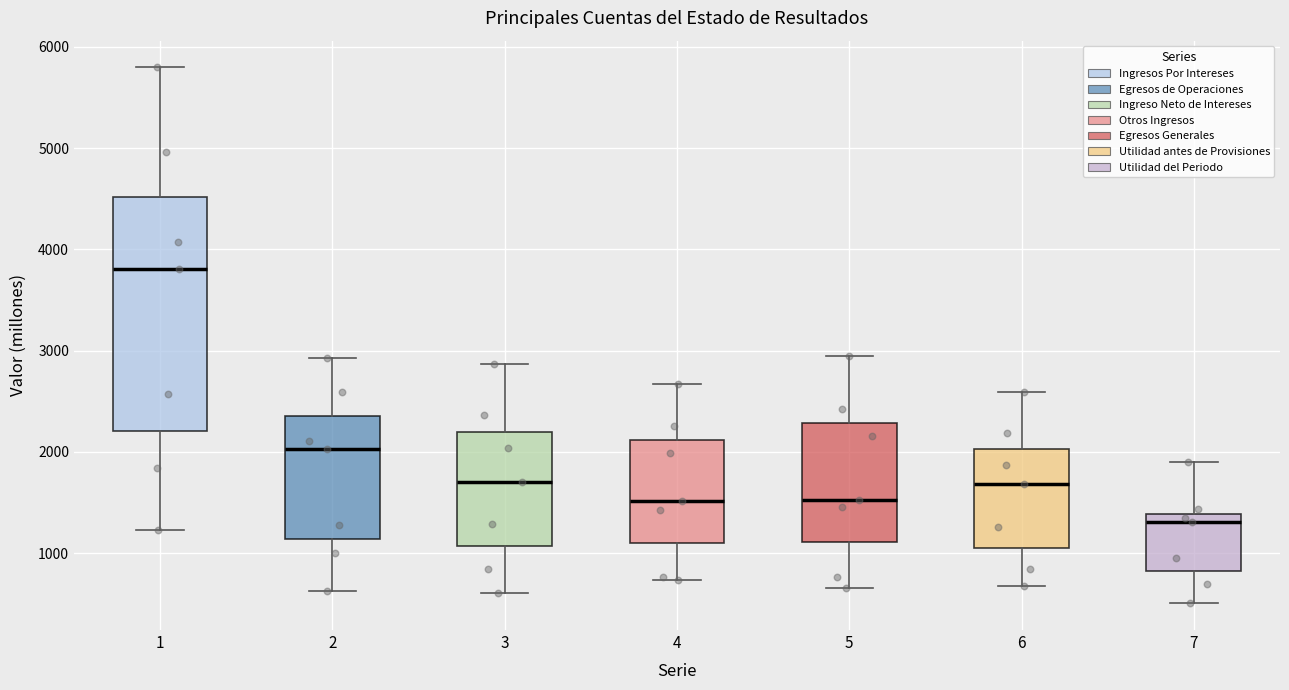

Reading left to right, transcribe this box plot: for each box, give where its median line is, the range the box spans, and where its two whiskers end, as read against the y-axis. The values are not printed on the chart, so give them approximately, as read against the axis.

1: median 3800, box 2200 to 4500, whiskers 1200 to 5800
2: median 2000, box 1100 to 2400, whiskers 600 to 2900
3: median 1700, box 1100 to 2200, whiskers 600 to 2900
4: median 1500, box 1100 to 2100, whiskers 700 to 2700
5: median 1500, box 1100 to 2300, whiskers 700 to 2900
6: median 1700, box 1100 to 2000, whiskers 700 to 2600
7: median 1300, box 800 to 1400, whiskers 500 to 1900